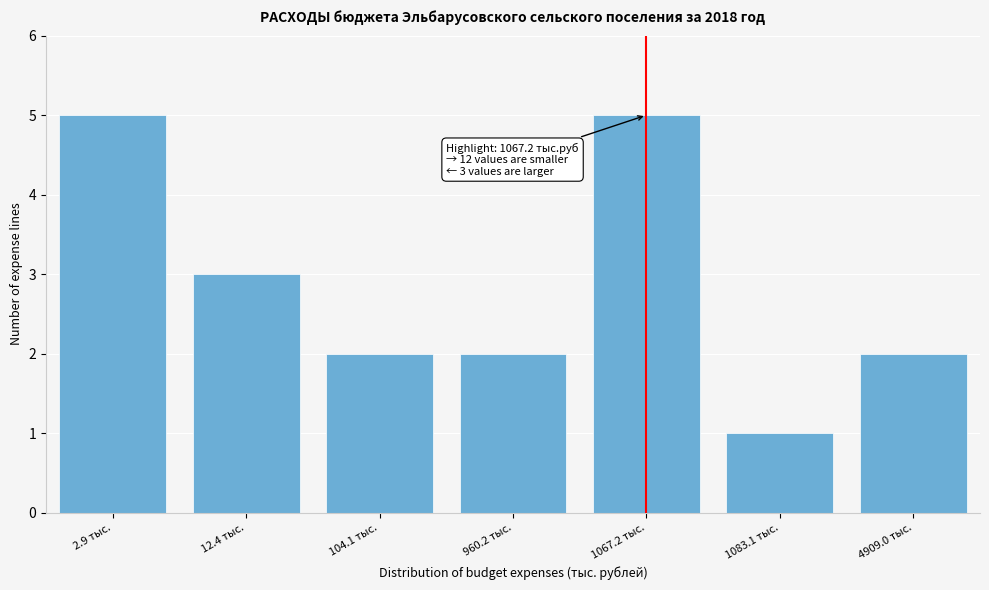

Reading left to right, list all the values displayed in this chart.

5	3	2	2	5	1	2